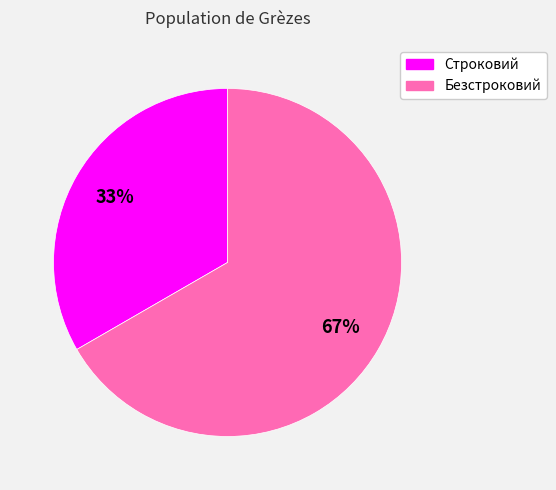

Approximately how many times larger is the value at Строковий compared to Безстроковий?

0.5